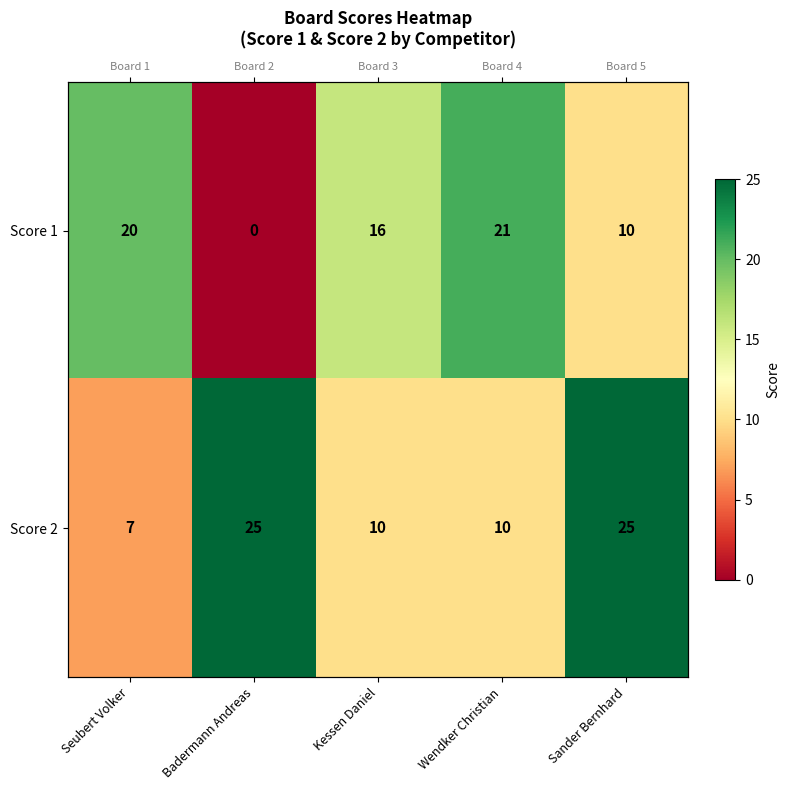

Which has a higher value, Badermann Andreas or Kessen Daniel?

Kessen Daniel